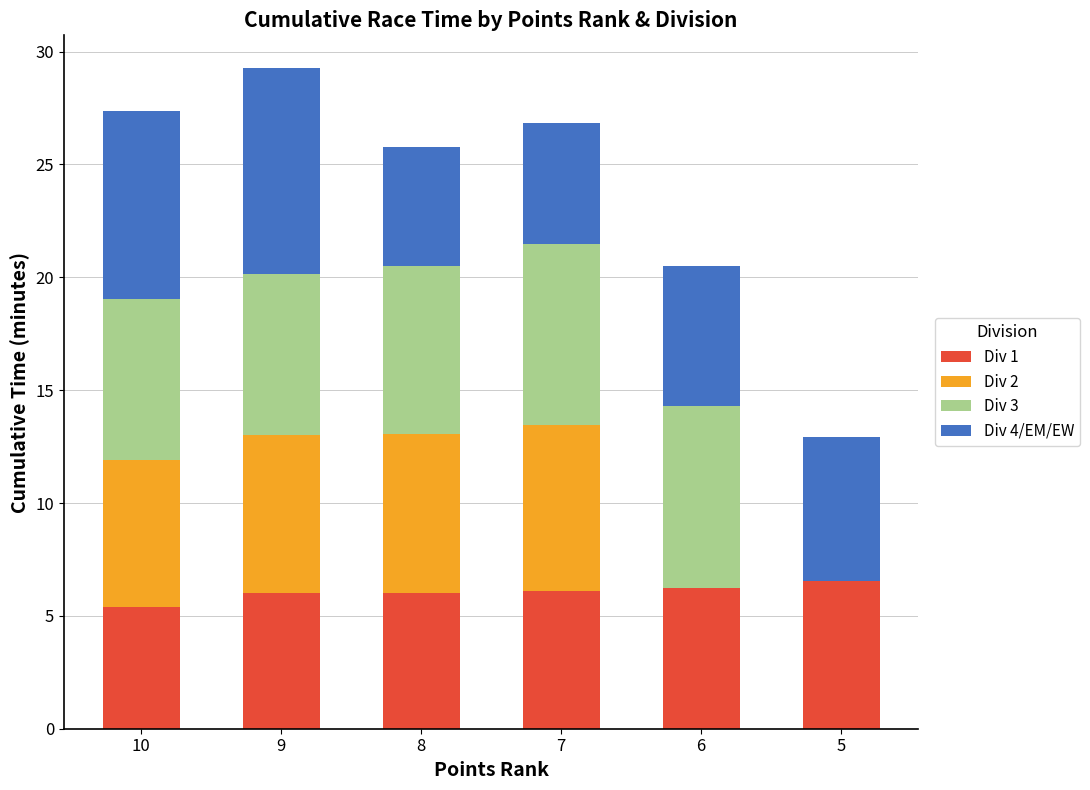

What is the total value across all series at 7?

26.8